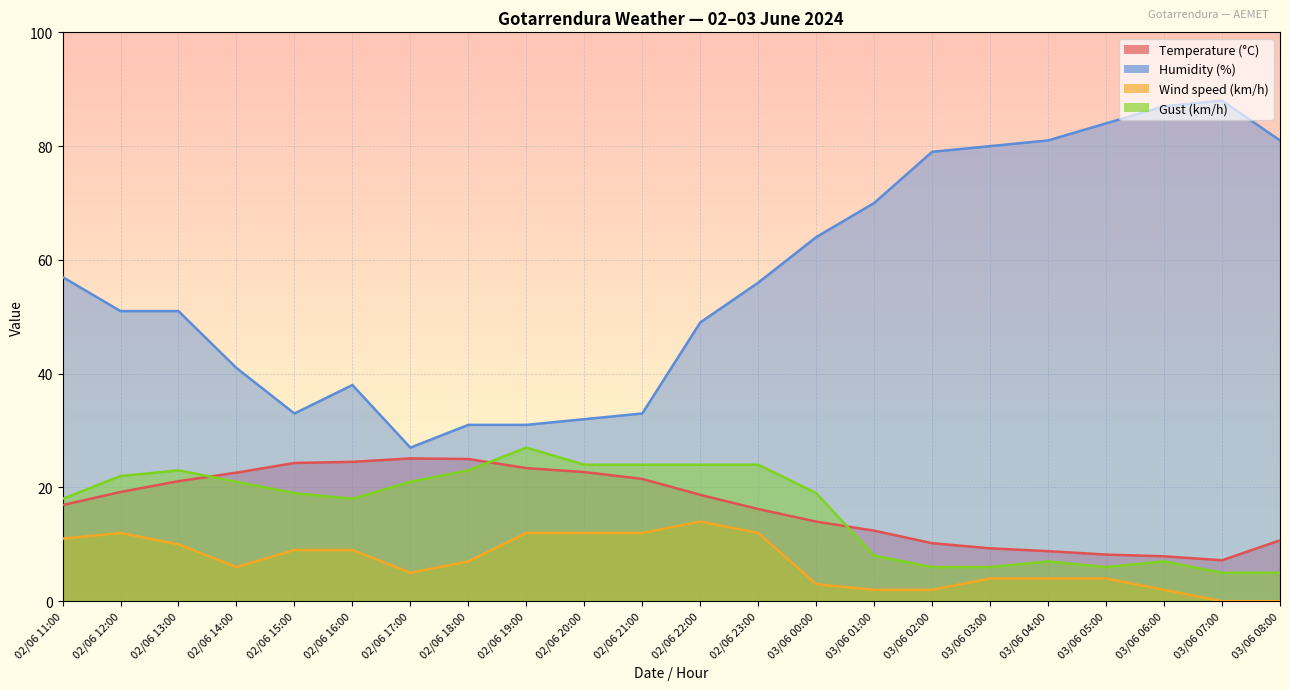

At which category is the sum across all series the highest?

02/06 23:00